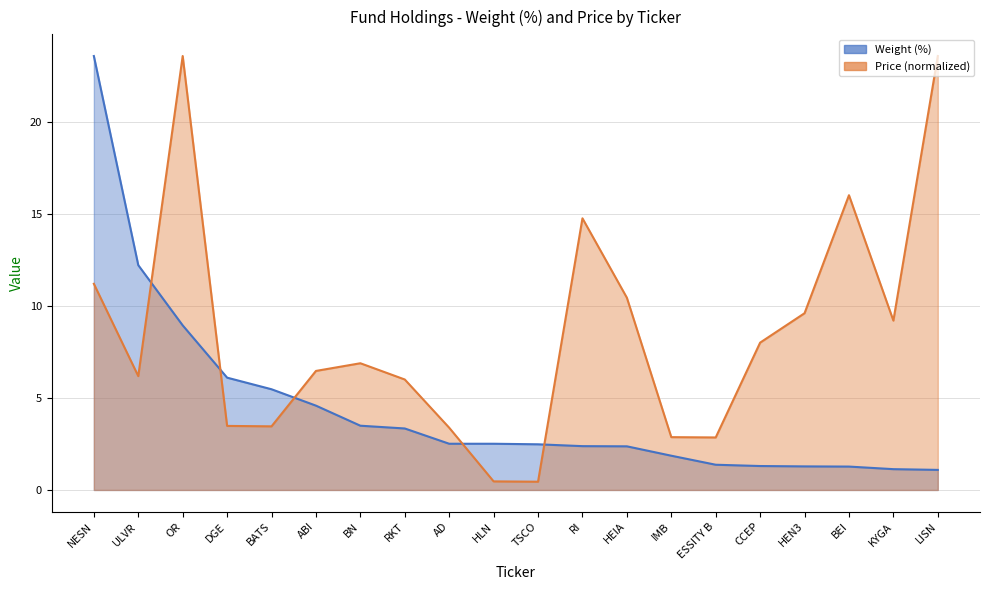

Rank the categories by Price (normalized) line value from lowest to highest.

TSCO, HLN, ESSITY B, IMB, AD, BATS, DGE, RKT, ULVR, ABI, BN, CCEP, KYGA, HEN3, HEIA, NESN, RI, BEI, OR, LISN